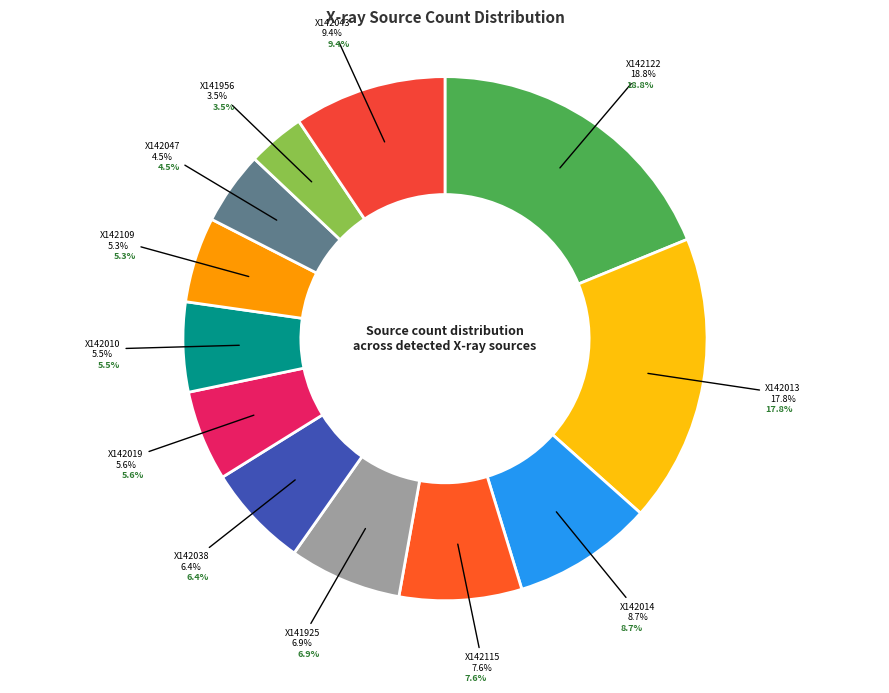

To the nearest percent, what is the difference between the largest and smallest slice percentages?

15%